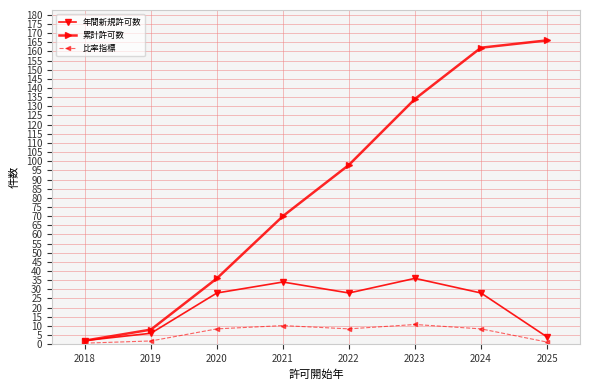

Rank the series by their maximum value, from highest to lowest.

累計許可数, 年間新規許可数, 比率指標